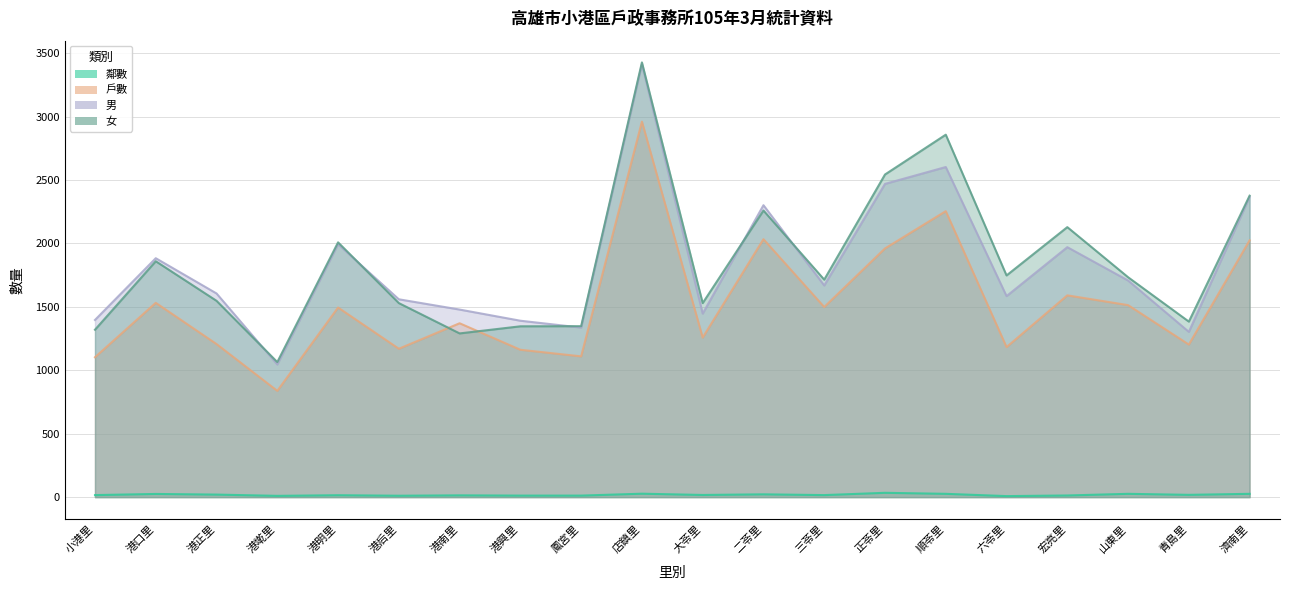

Reading left to right, transcribe all the data shown in this chart.

鄰數: 小港里=16	港口里=25	港正里=20	港墘里=10	港明里=15	港后里=11	港南里=14	港興里=12	鳳宮里=12	店鎮里=27	大苓里=17	二苓里=22	三苓里=16	正苓里=34	順苓里=26	六苓里=8	宏亮里=13	山東里=26	青島里=18	濟南里=26
戶數: 小港里=1103	港口里=1532	港正里=1207	港墘里=838	港明里=1495	港后里=1170	港南里=1371	港興里=1162	鳳宮里=1110	店鎮里=2961	大苓里=1258	二苓里=2034	三苓里=1499	正苓里=1961	順苓里=2255	六苓里=1183	宏亮里=1591	山東里=1514	青島里=1203	濟南里=2025
男: 小港里=1397	港口里=1884	港正里=1606	港墘里=1046	港明里=1994	港后里=1560	港南里=1479	港興里=1391	鳳宮里=1337	店鎮里=3413	大苓里=1447	二苓里=2302	三苓里=1669	正苓里=2470	順苓里=2603	六苓里=1585	宏亮里=1971	山東里=1708	青島里=1303	濟南里=2367
女: 小港里=1320	港口里=1860	港正里=1548	港墘里=1065	港明里=2009	港后里=1530	港南里=1291	港興里=1347	鳳宮里=1348	店鎮里=3428	大苓里=1530	二苓里=2260	三苓里=1715	正苓里=2544	順苓里=2858	六苓里=1748	宏亮里=2129	山東里=1734	青島里=1384	濟南里=2377